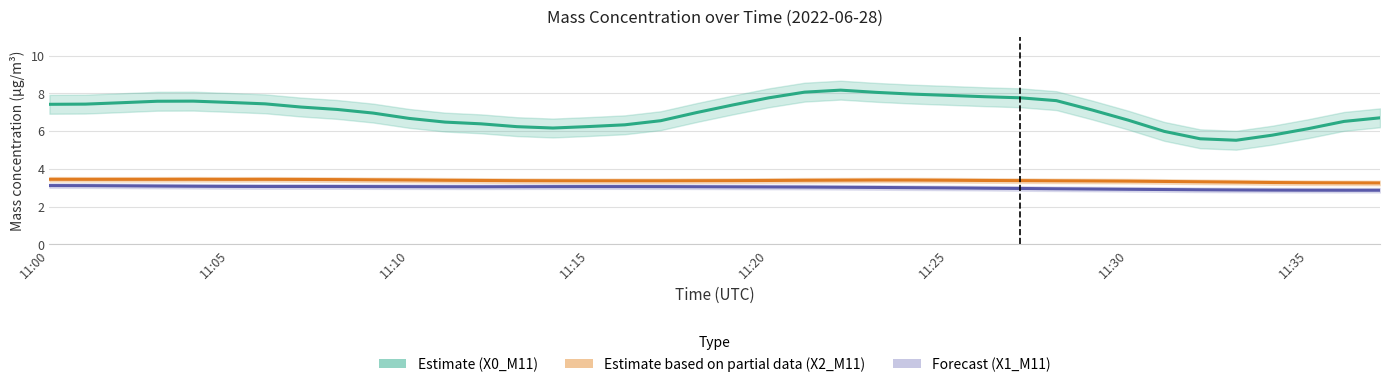

What is the minimum value for X0_M11 (Estimate)?

5.5